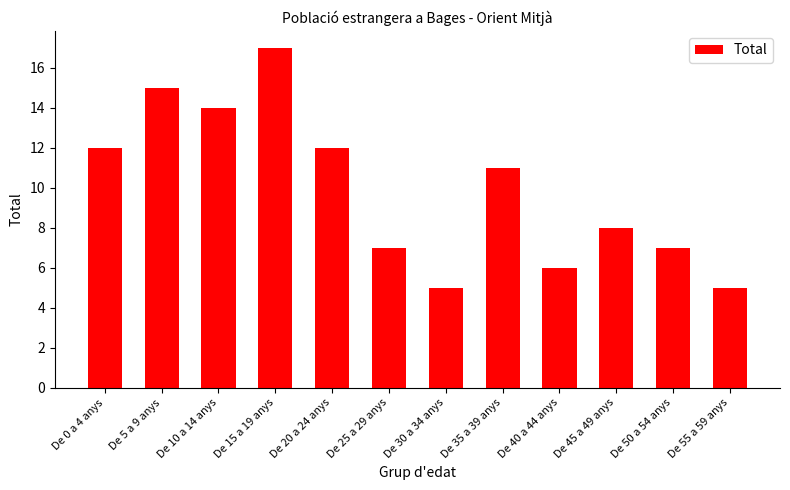

What is the sum of the values at De 20 a 24 anys and De 25 a 29 anys?

19